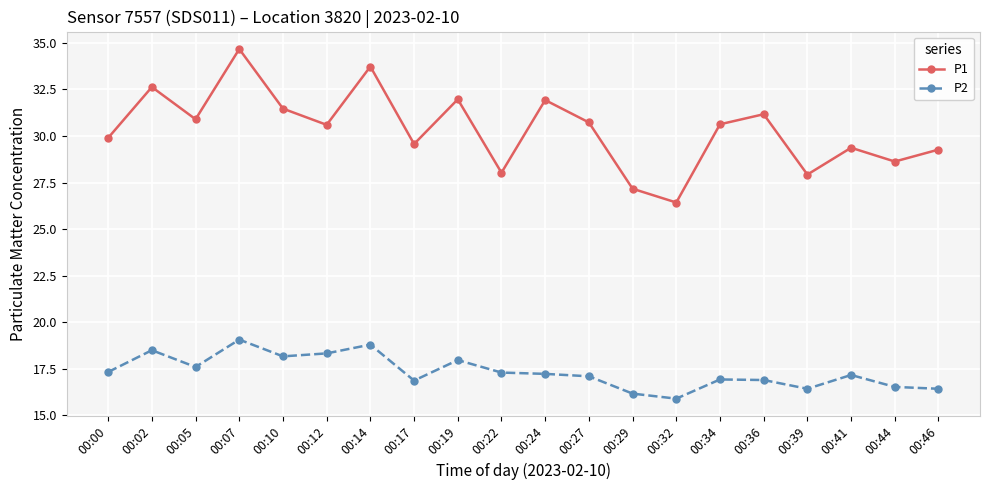

At which category does P2 reach its first local peak?

00:02